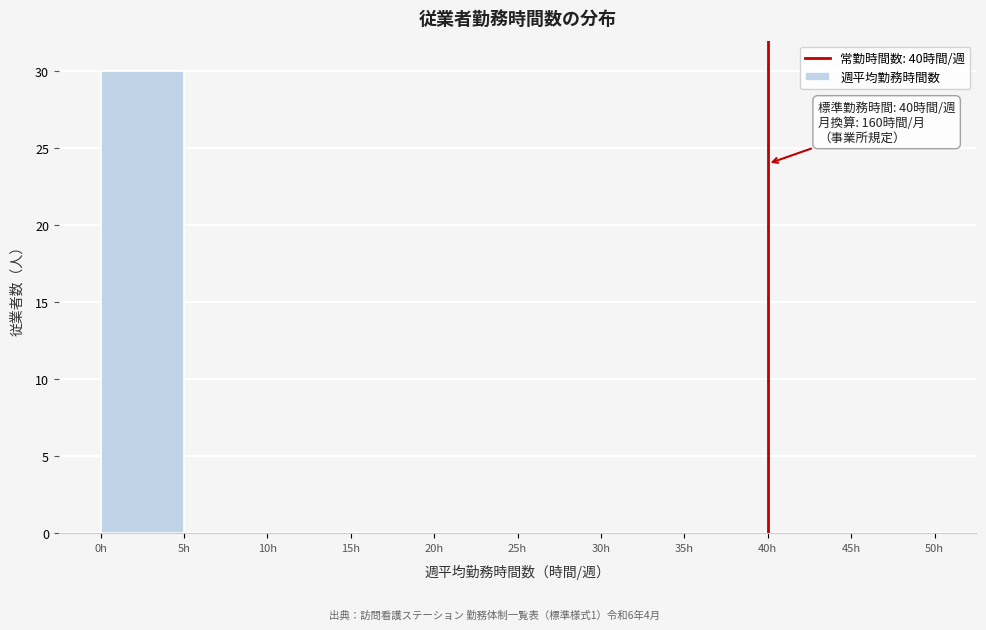

Over which range of the x-axis is the bar tallest?

0 to 5